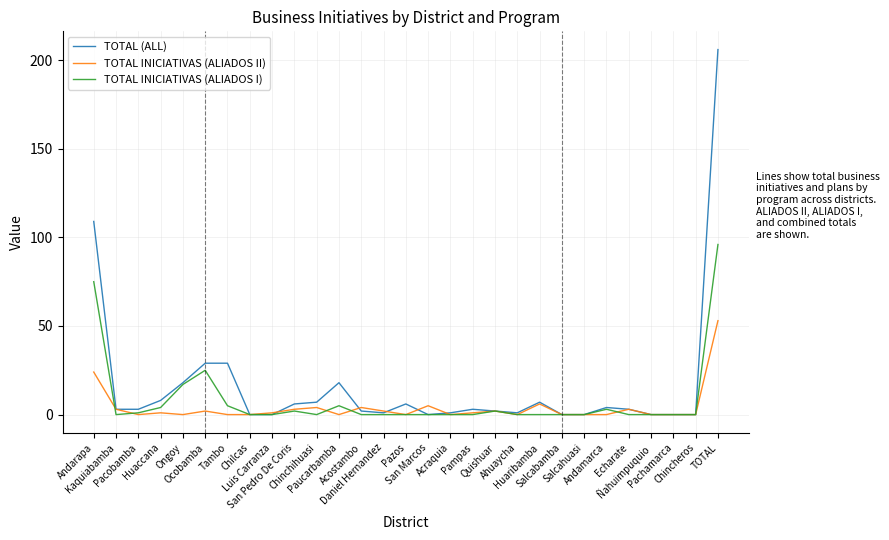

What is the greatest value displayed?

206